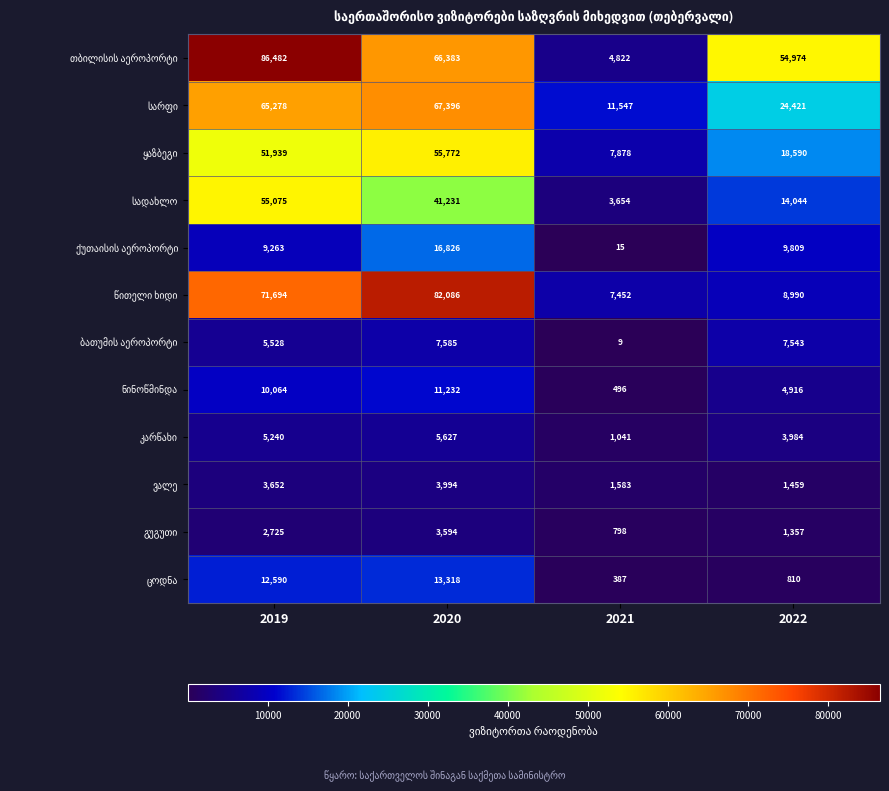

Which category has the highest value across all series?

2019